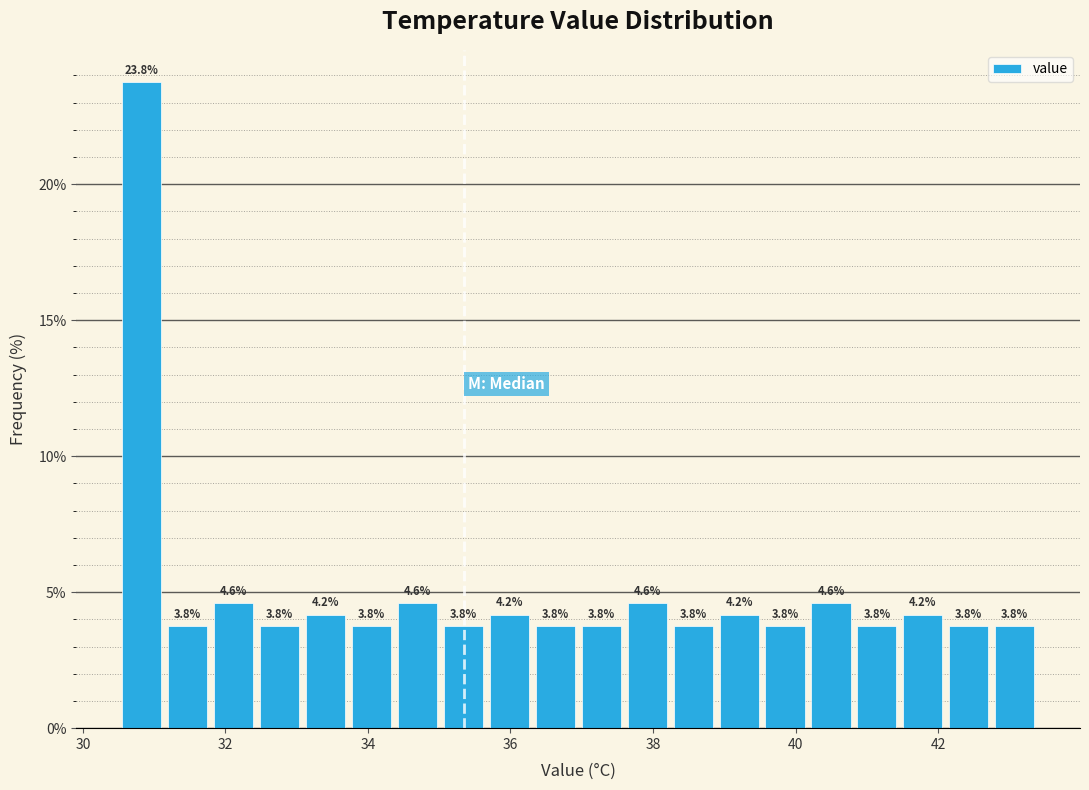

Read against the x-axis, roughly where is the centre of the tallest bar?

30.8